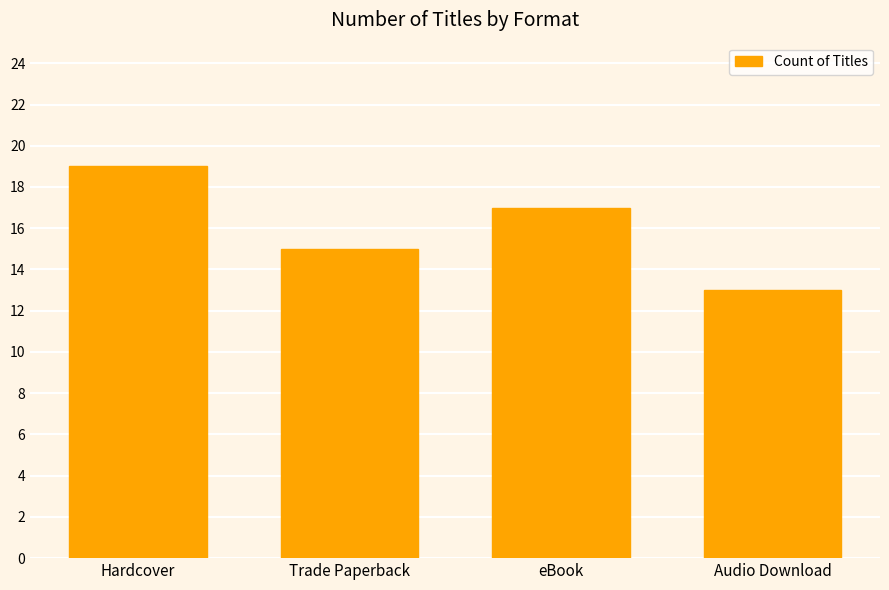

What position from the right is eBook?

2